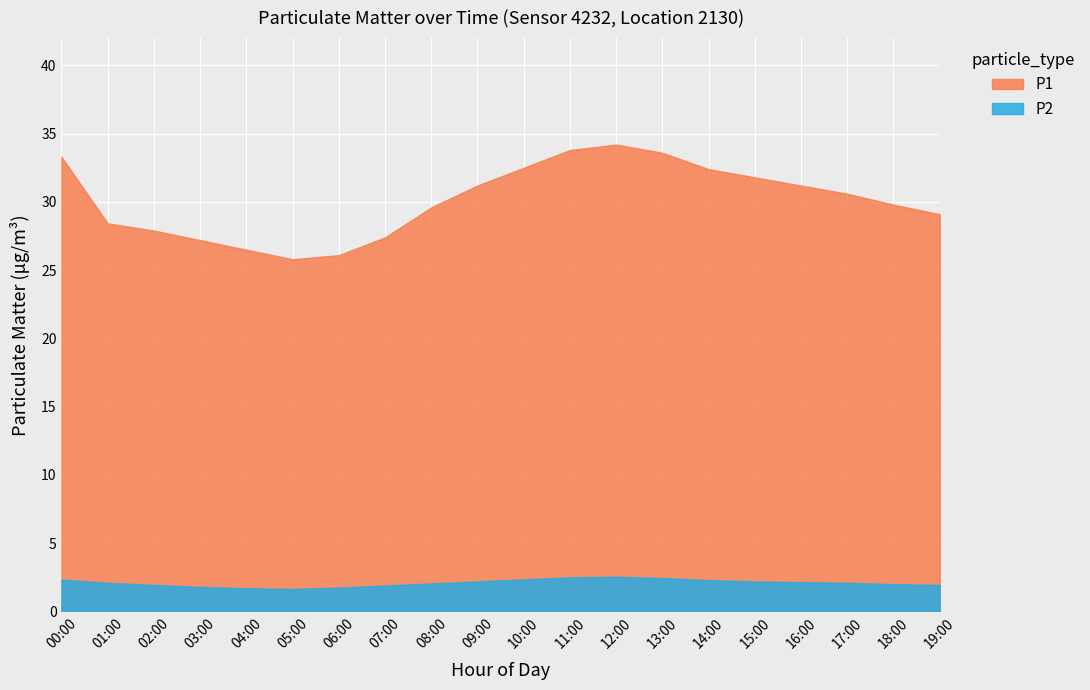

Reading left to right, extract all data points from this chart.

P1: 33.3	28.4	27.9	27.2	26.5	25.8	26.1	27.4	29.6	31.2	32.5	33.8	34.2	33.6	32.4	31.8	31.2	30.6	29.8	29.1
P2: 2.3	2.1	1.9	1.8	1.7	1.6	1.8	1.9	2.0	2.2	2.4	2.5	2.5	2.5	2.3	2.2	2.1	2.1	2.0	1.9